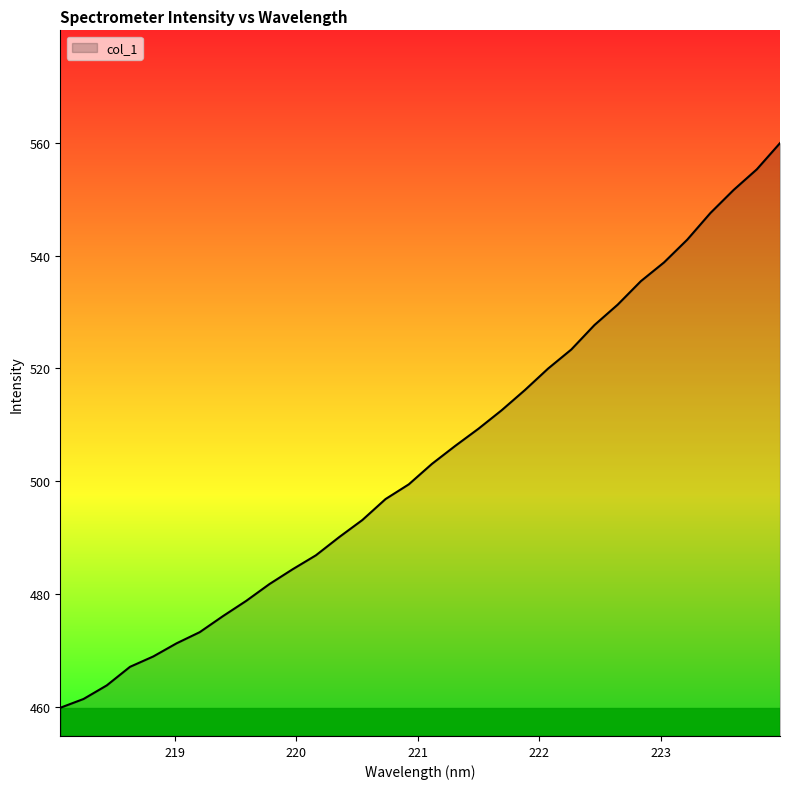

What is the minimum value shown in the chart?

459.8